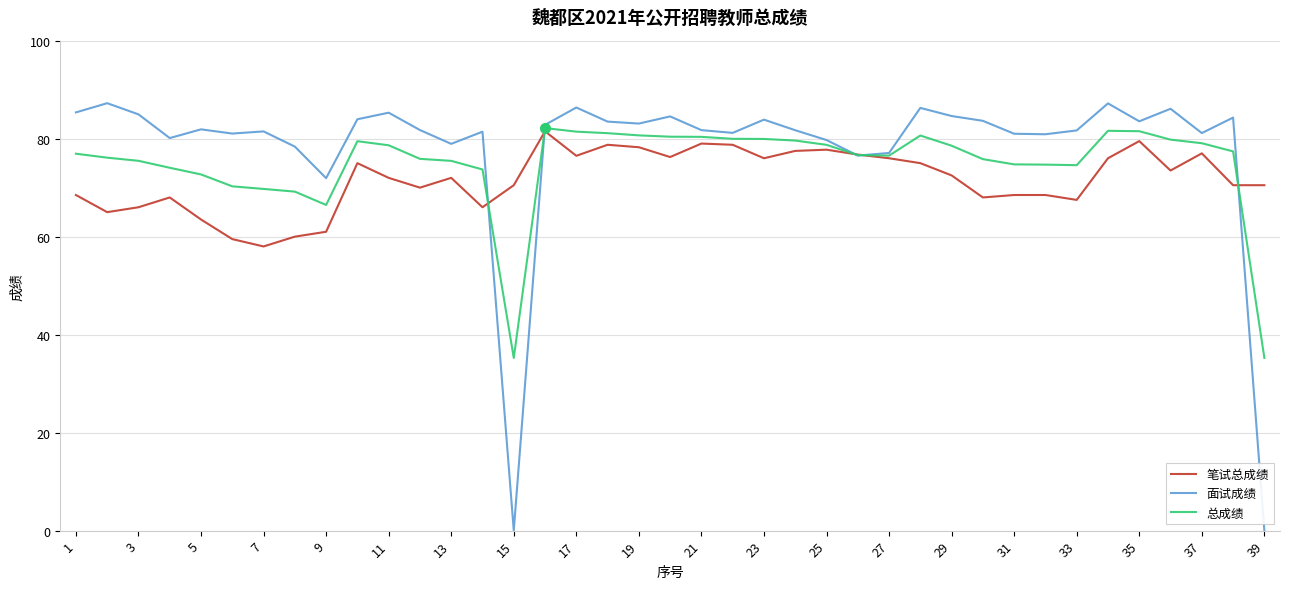

What is the maximum value for 总成绩?

82.2